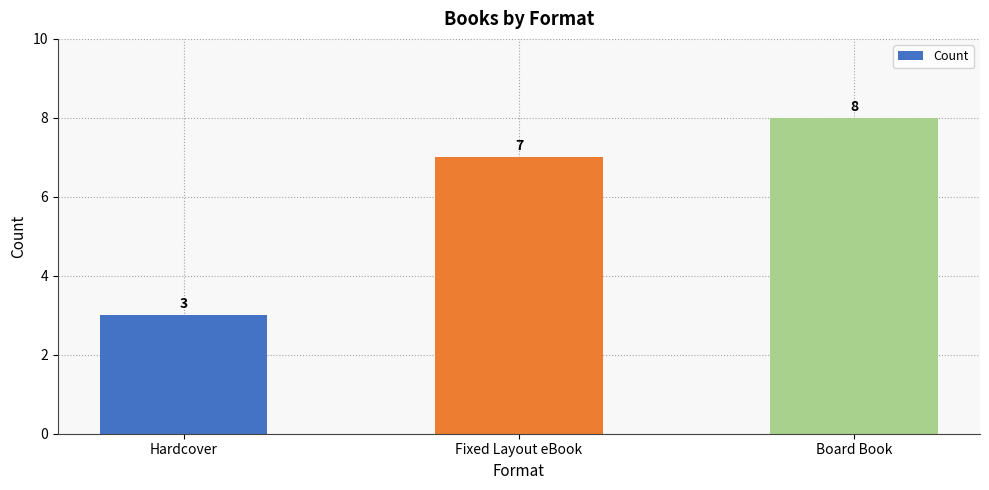

Read the value at Board Book.

8